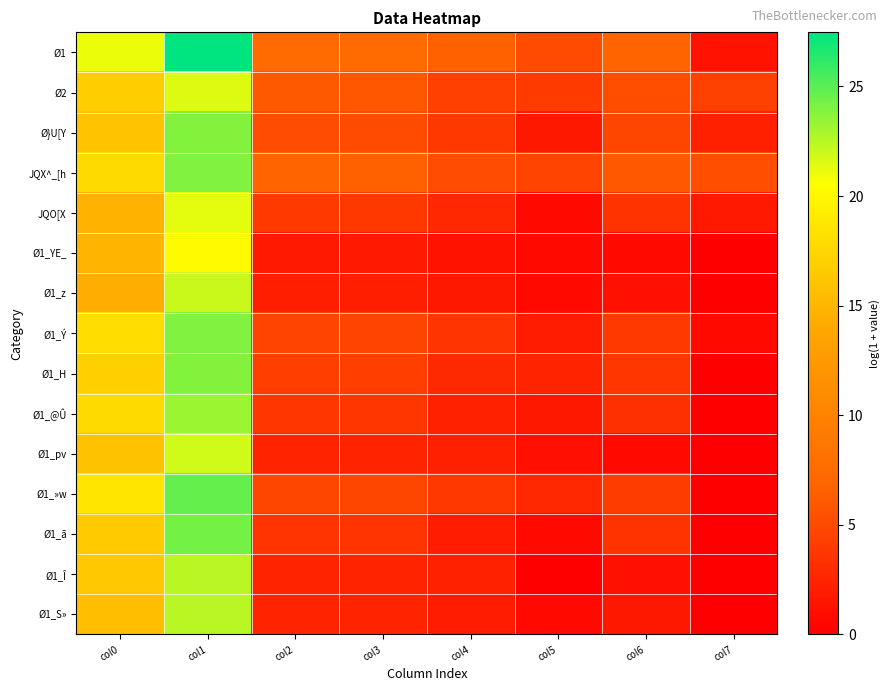

Reading left to right, list all the values displayed in this chart.

Ø1: col0=21.1	col1=27.5	col2=7.4	col3=7.4	col4=6.4	col5=5.1	col6=6.8	col7=1.4
Ø2: col0=16.8	col1=21.5	col2=6.0	col3=5.9	col4=4.4	col5=4.0	col6=5.3	col7=4.4
Ø}U[Y: col0=16.1	col1=23.8	col2=5.2	col3=5.1	col4=3.8	col5=1.6	col6=4.8	col7=2.2
JQX^_[h: col0=17.8	col1=24.0	col2=6.8	col3=6.6	col4=5.2	col5=4.5	col6=6.0	col7=5.4
JQO[X: col0=14.7	col1=21.4	col2=3.9	col3=3.8	col4=2.7	col5=0.7	col6=3.4	col7=1.8
Ø1_YE_: col0=14.9	col1=20.2	col2=1.8	col3=1.8	col4=1.4	col5=0.7	col6=0.7	col7=0.0
Ø1_z: col0=14.3	col1=22.1	col2=2.1	col3=2.1	col4=1.6	col5=0.7	col6=1.1	col7=0.0
Ø1_Ý: col0=18.0	col1=24.0	col2=4.6	col3=4.6	col4=3.6	col5=1.9	col6=3.9	col7=0.7
Ø1_H: col0=16.9	col1=23.8	col2=4.2	col3=4.2	col4=2.9	col5=2.5	col6=3.7	col7=0.0
Ø1_@Û: col0=17.8	col1=23.2	col2=3.7	col3=3.7	col4=2.3	col5=1.6	col6=3.3	col7=0.0
Ø1_pv: col0=15.9	col1=21.9	col2=2.5	col3=2.5	col4=2.2	col5=1.1	col6=0.7	col7=0.0
Ø1_»w: col0=18.6	col1=24.7	col2=4.8	col3=4.8	col4=3.9	col5=2.7	col6=4.1	col7=0.0
Ø1_ã: col0=16.6	col1=24.3	col2=3.6	col3=3.6	col4=1.9	col5=0.7	col6=3.4	col7=0.0
Ø1_Î: col0=16.4	col1=22.5	col2=2.5	col3=2.5	col4=2.3	col5=0.0	col6=1.1	col7=0.0
Ø1_S»: col0=15.7	col1=22.4	col2=2.5	col3=2.5	col4=1.9	col5=0.7	col6=1.6	col7=0.0